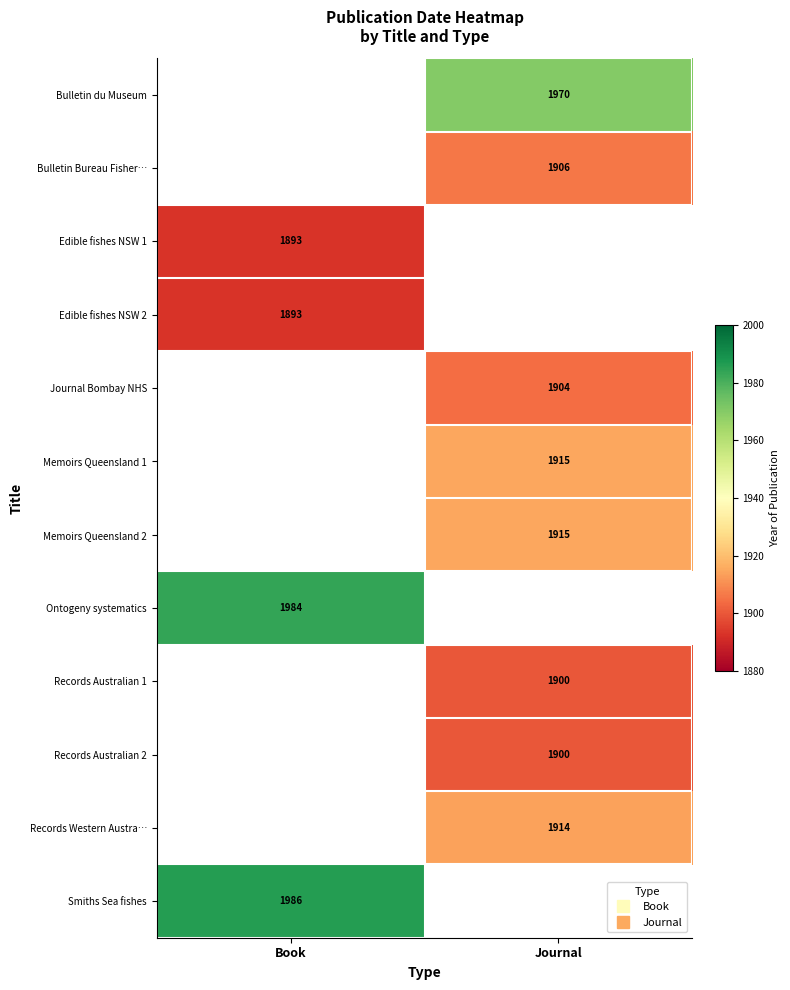

Which has a higher value, Book or Journal?

Journal